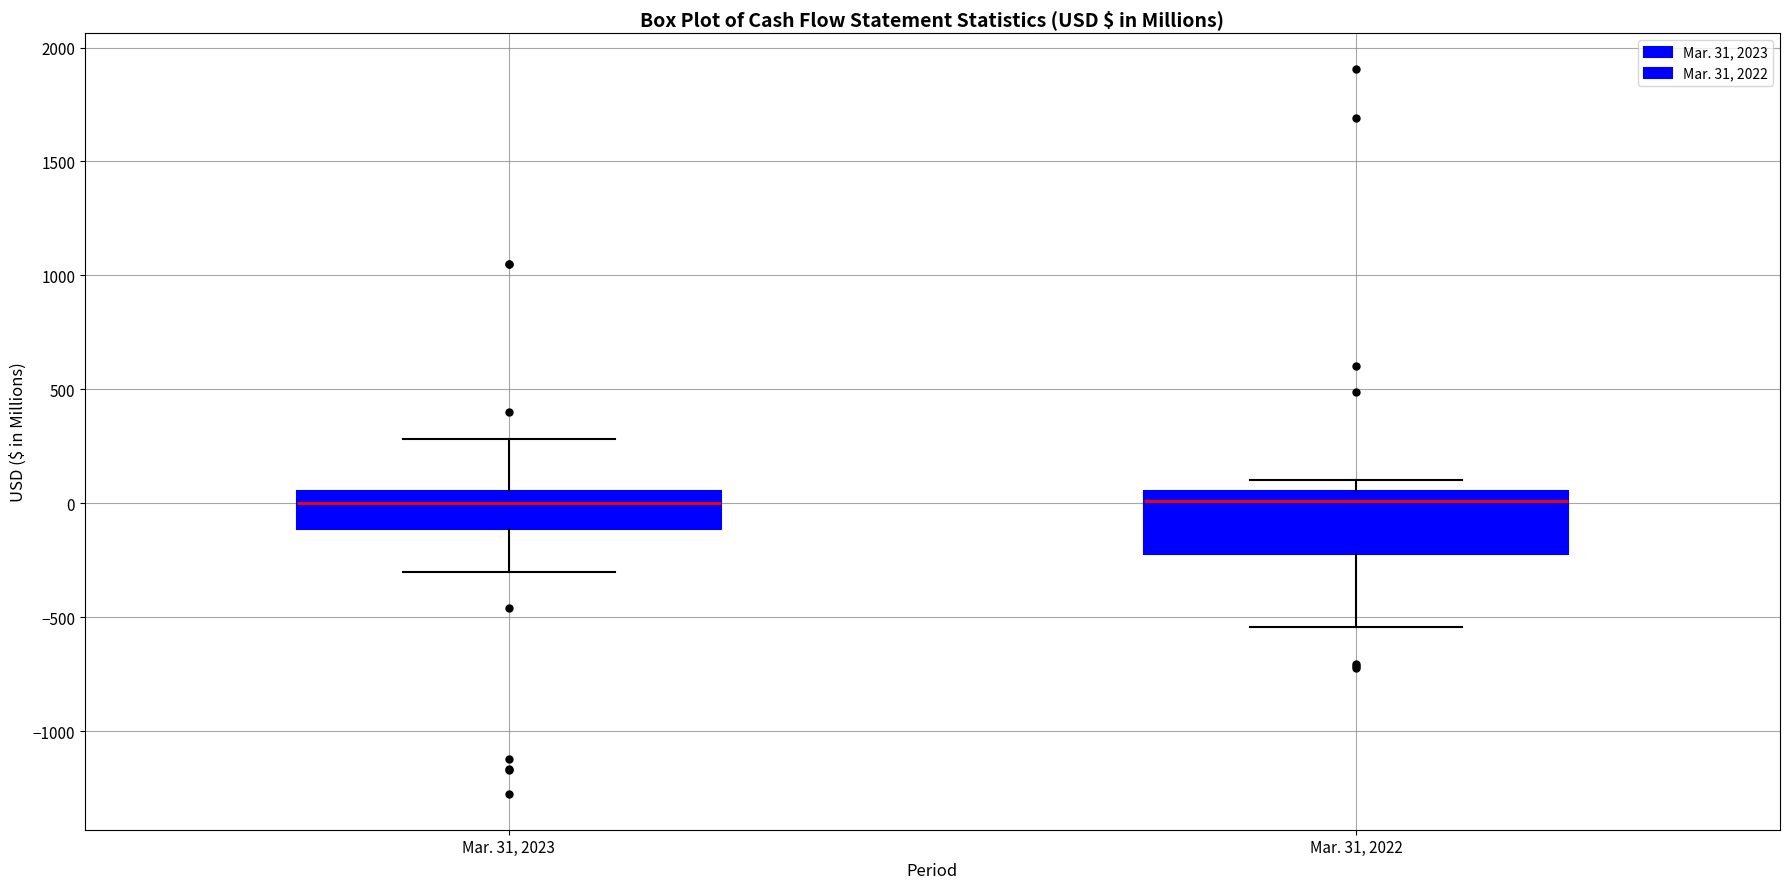

Reading left to right, transcribe this box plot: for each box, give where its median line is, the range the box spans, and where its two whiskers end, as read against the y-axis. The values are not printed on the chart, so give them approximately, as read against the axis.

Mar. 31, 2023: median 0, box -100 to 50, whiskers -300 to 300
Mar. 31, 2022: median 0, box -200 to 50, whiskers -550 to 100